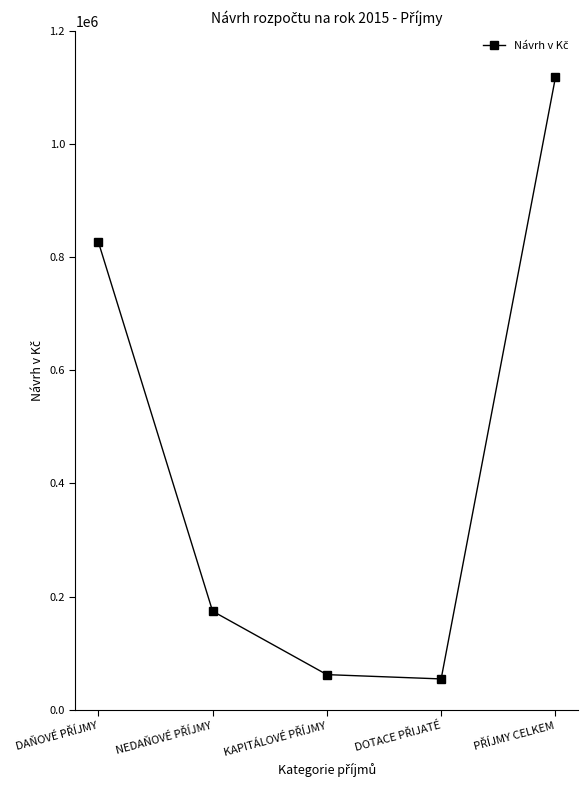

What is the difference between the second highest and minimum values?

773000